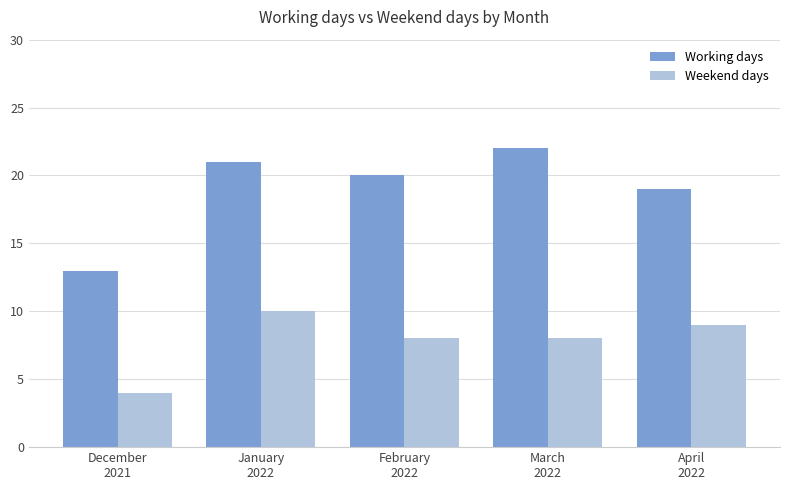

What is the sum of all Weekend days values?

39